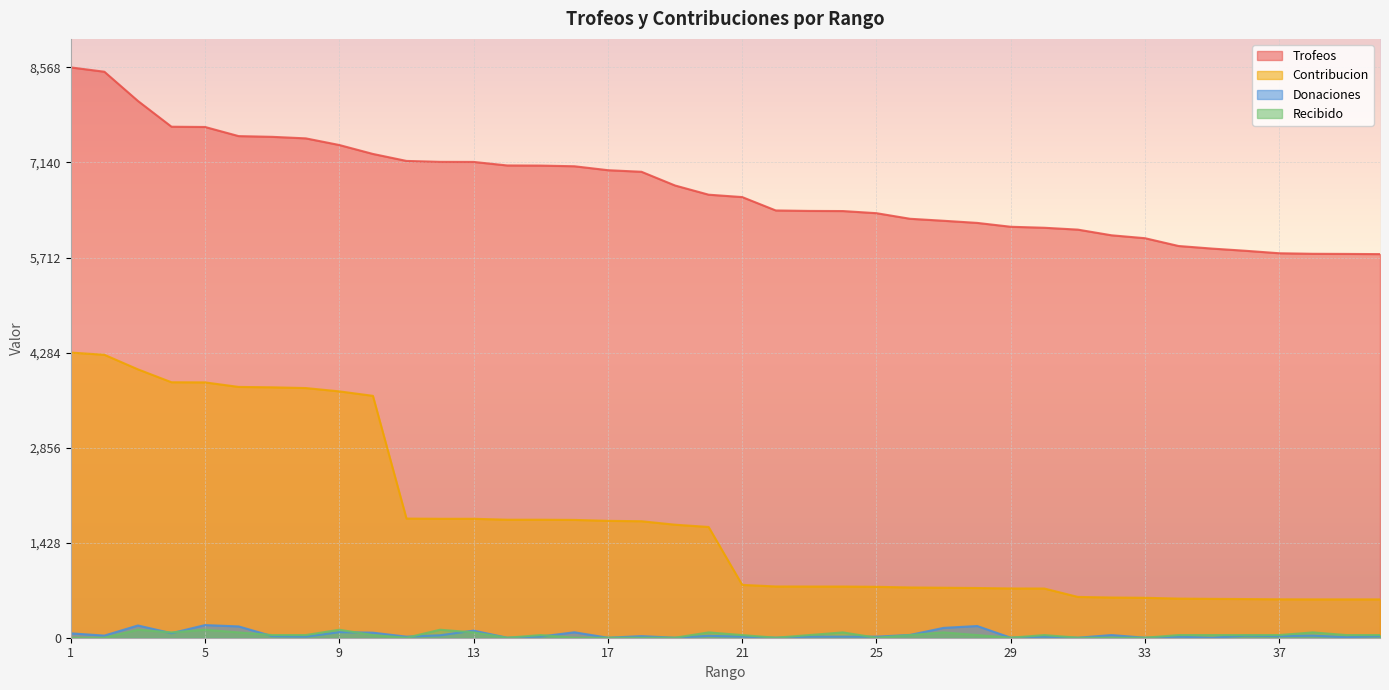

Where does the Contribucion series first go above 1664?

1